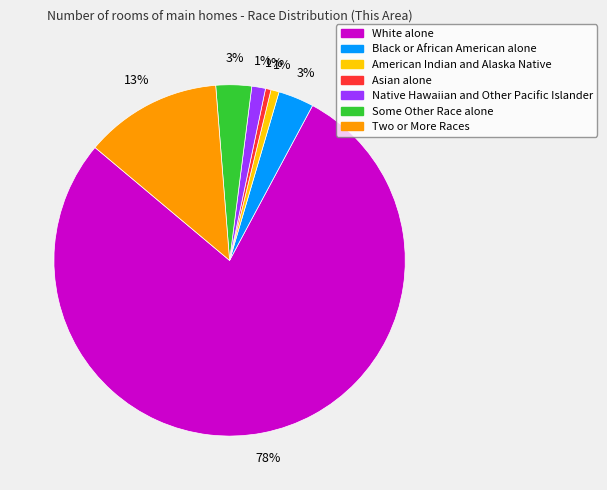

What is the largest slice in the pie chart?

White alone